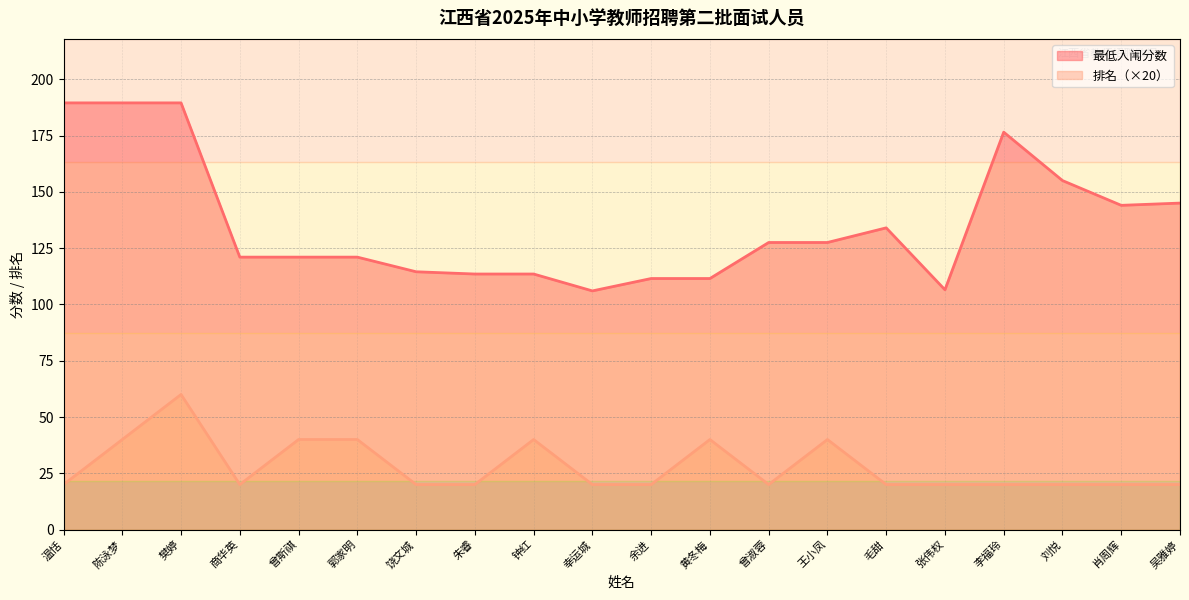

How many lines are shown in the chart?

2